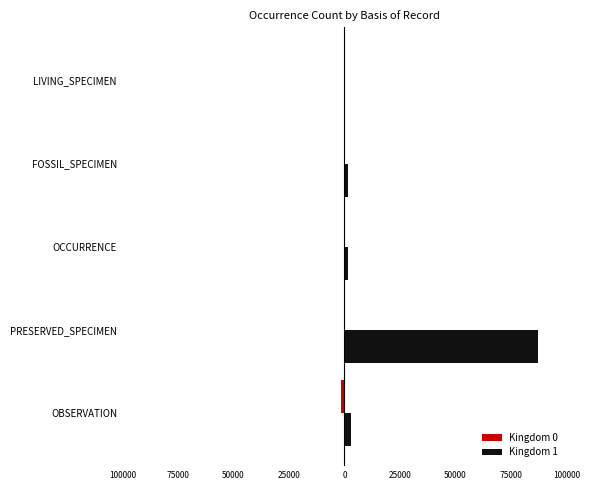

How many data points in Kingdom 1 are above 1592?

2